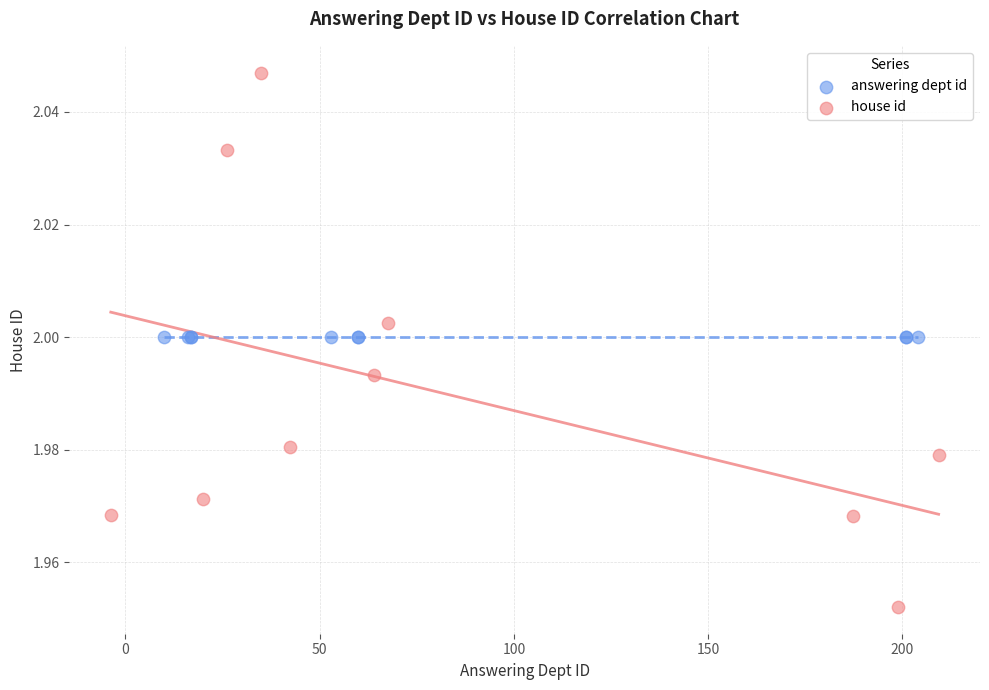

Which series contains the lowest Y value?

house id